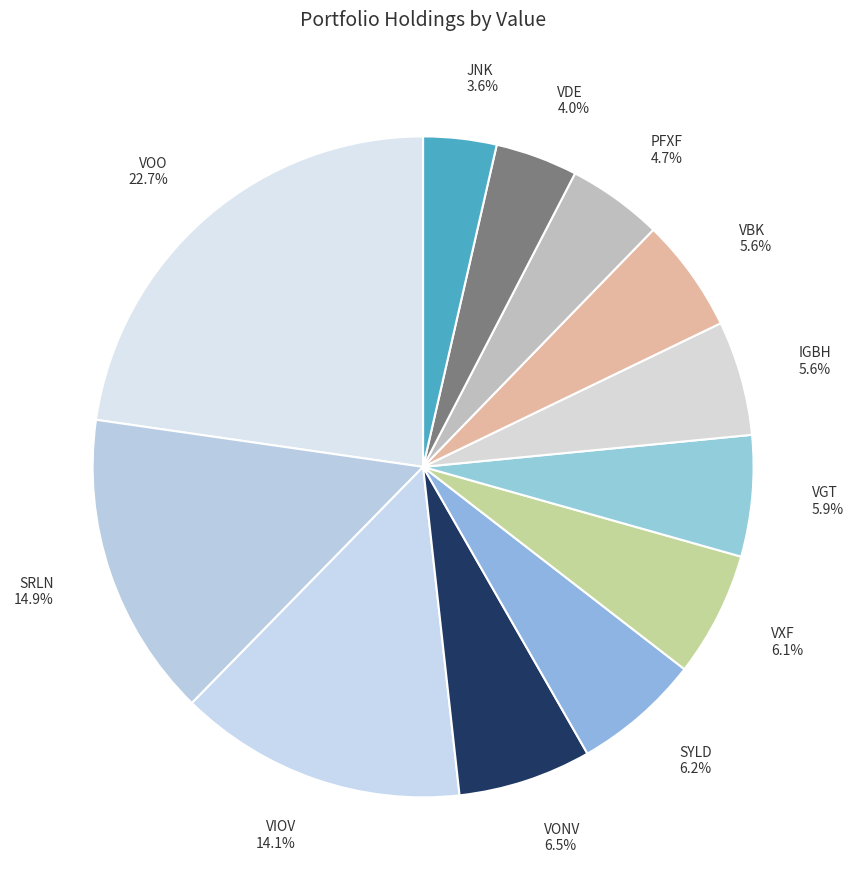

Approximately how many times larger is the value at SYLD compared to VGT?

1.1